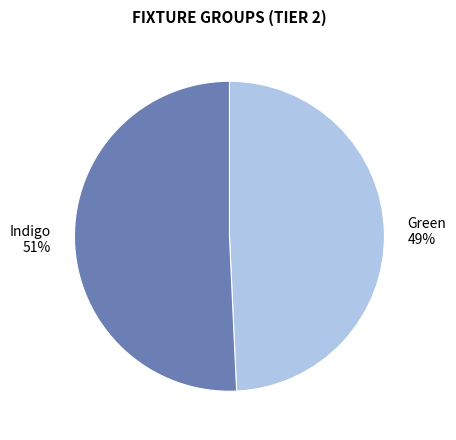

Does Indigo account for over 50% of the chart?

Yes